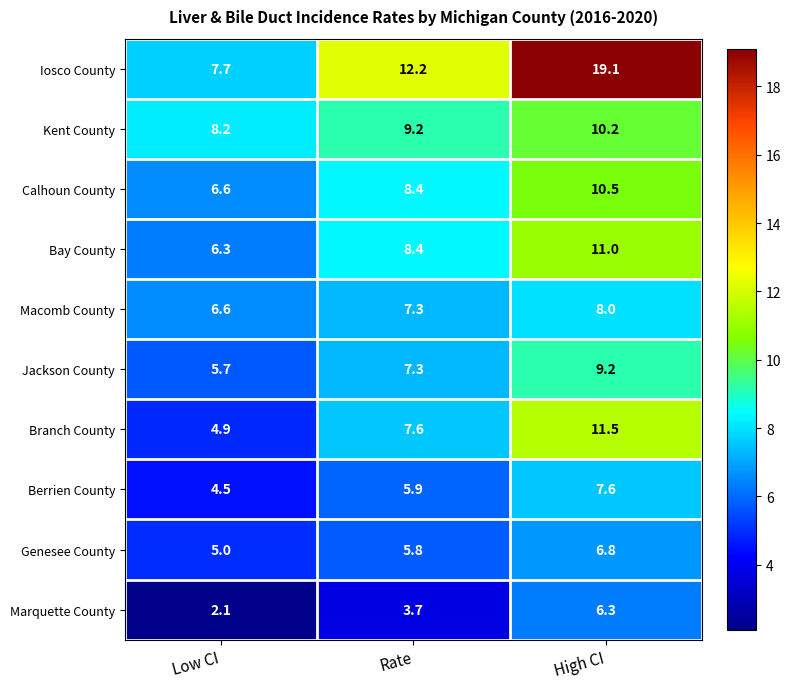

Count the number of categories in the chart.

3